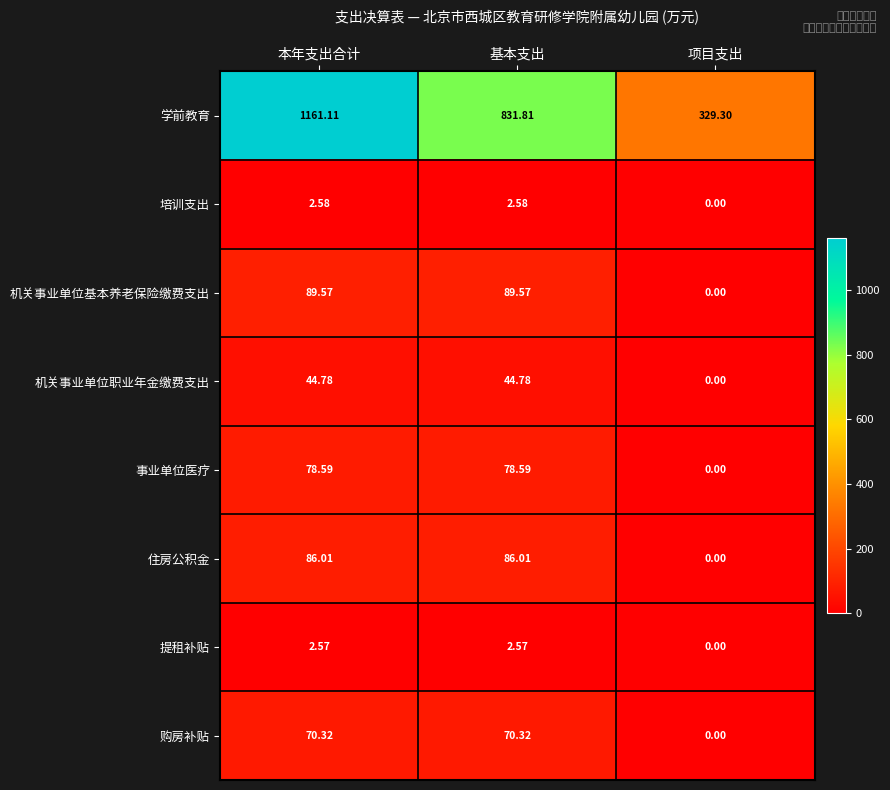

Between 本年支出合计 and 基本支出, which series saw the biggest shift?

学前教育